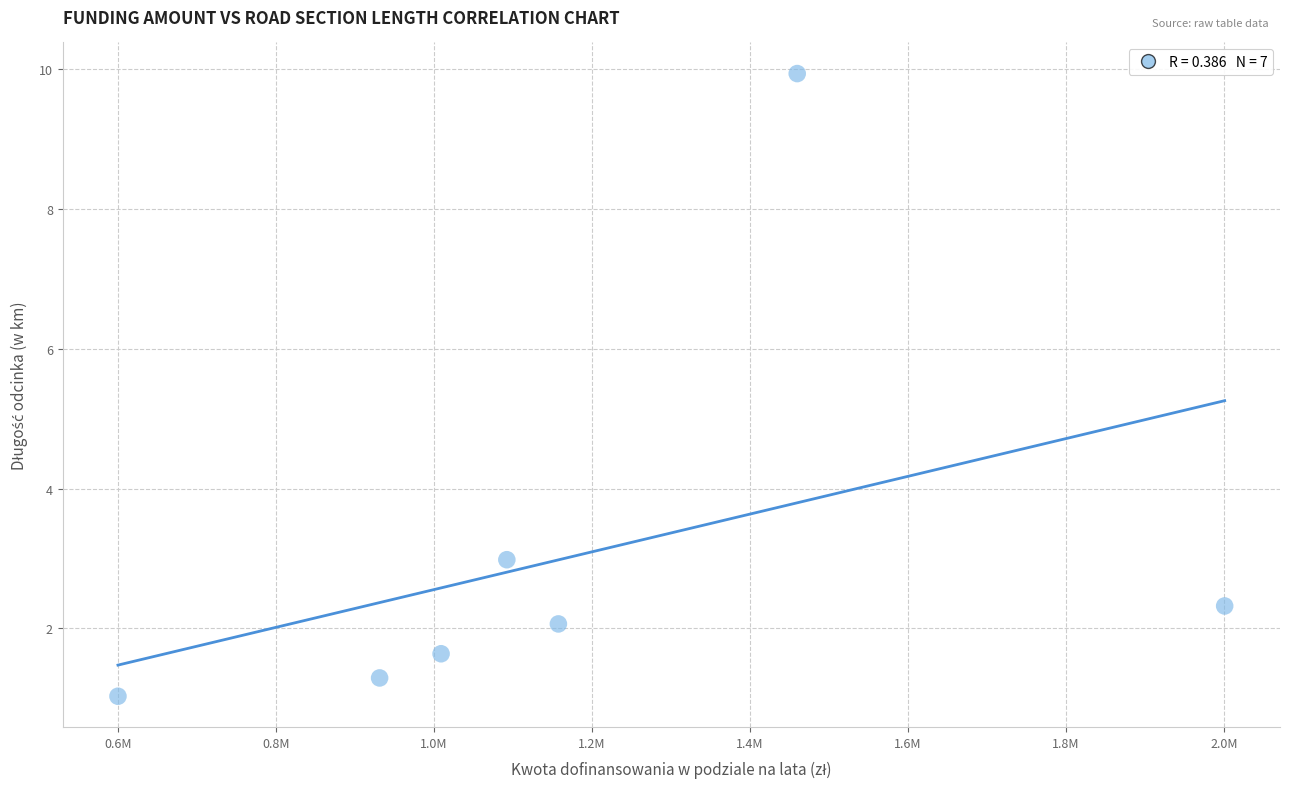

What is the average X value?

1178660.6